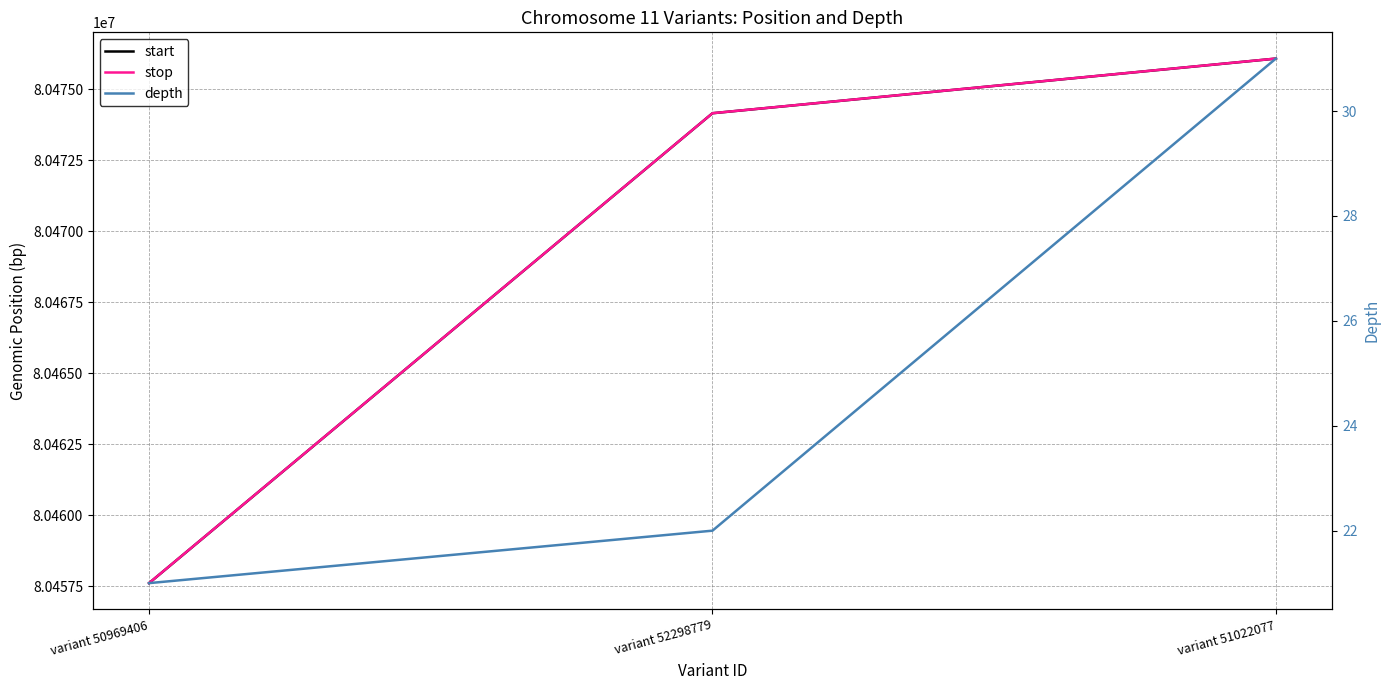

What is the spread (max minus min) of values at variant 50969406?

80457584